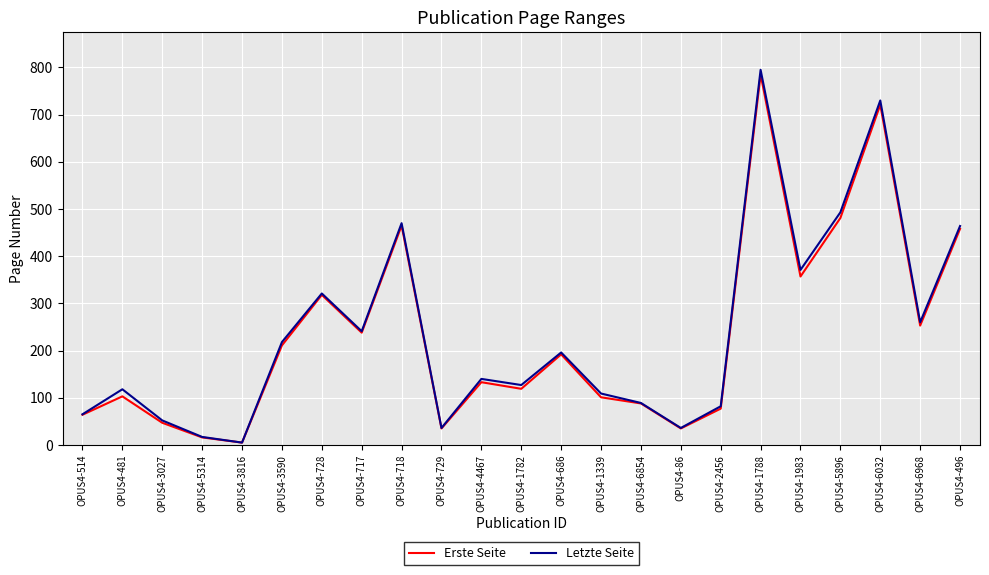

The Letzte Seite series shows 730 at OPUS4-6032. True or false?

True